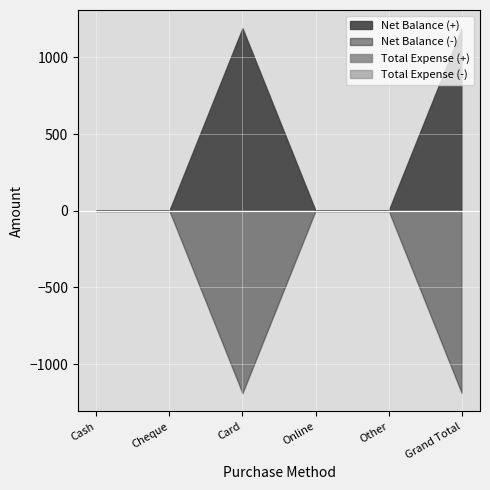

What is the label of the 4th point from the left?

Online